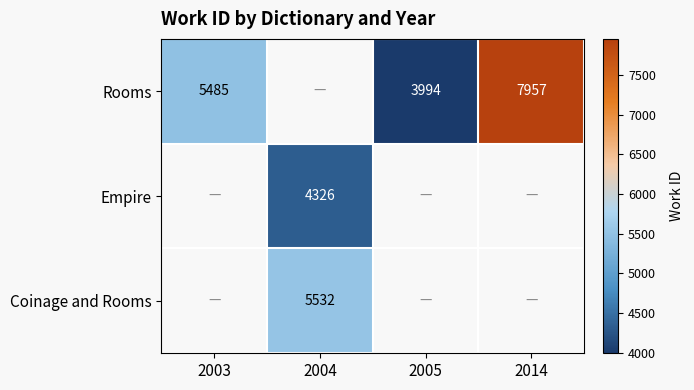

Is it true that Rooms equals 3994 at 2005?

True